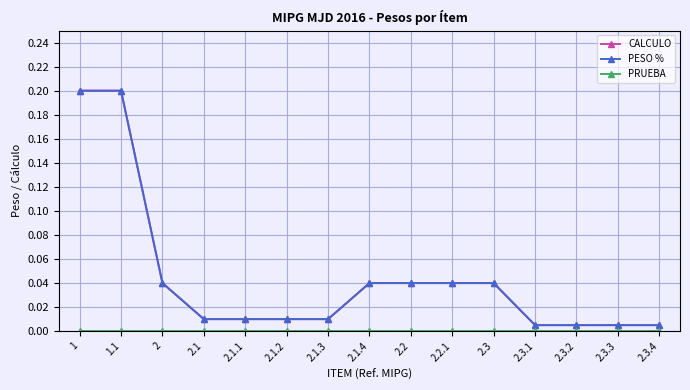

The value of CALCULO at 2 is 0.0. True or false?

False